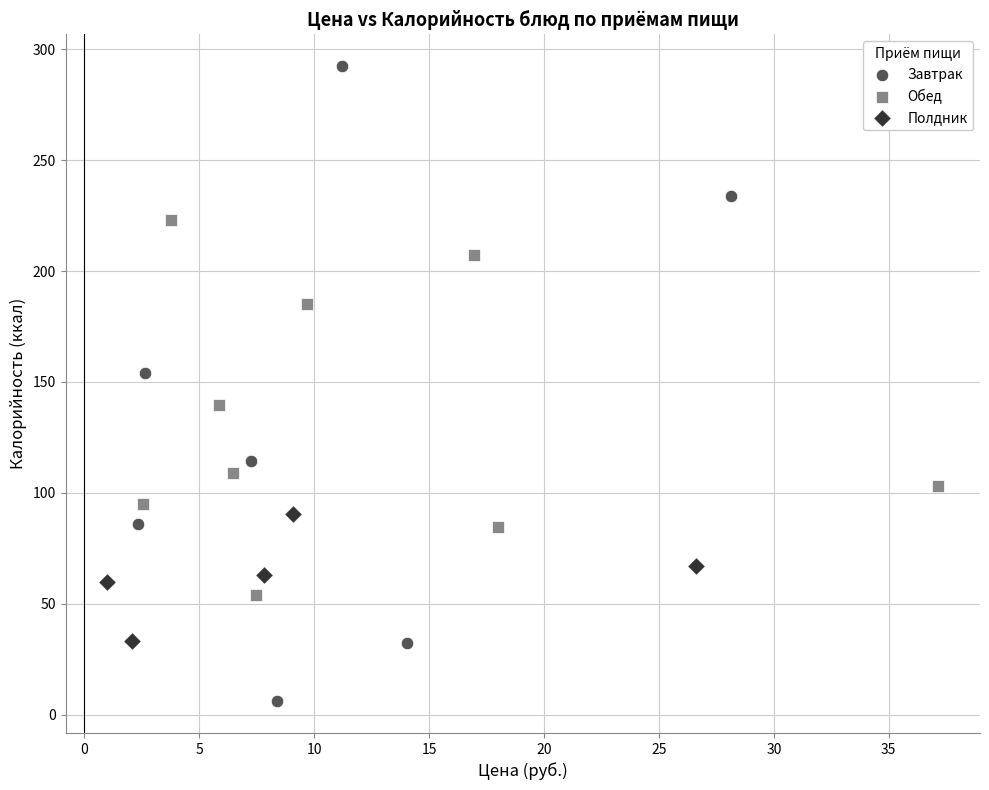

Which series reaches the minimum Y coordinate?

Завтрак